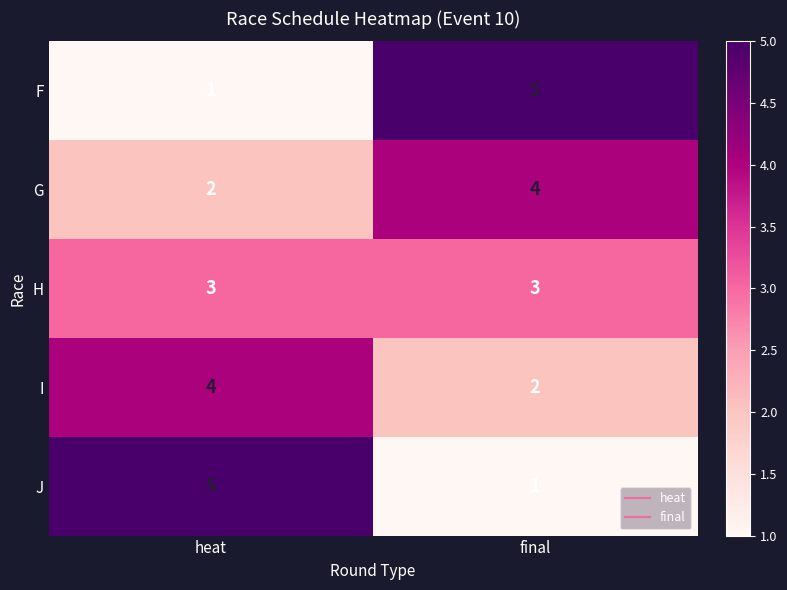

What is the difference between the highest and lowest values at heat?

4